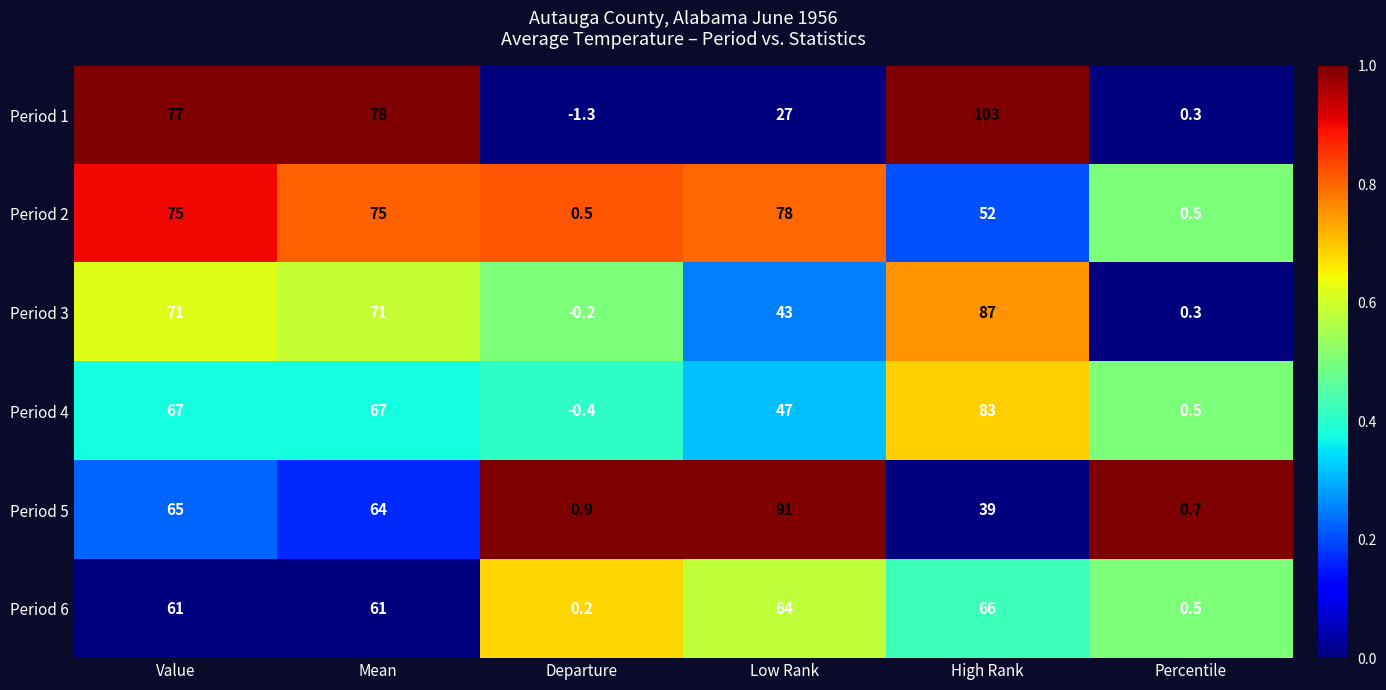

At Departure, list the series in order from largest to smallest.

Period 5, Period 2, Period 6, Period 3, Period 4, Period 1